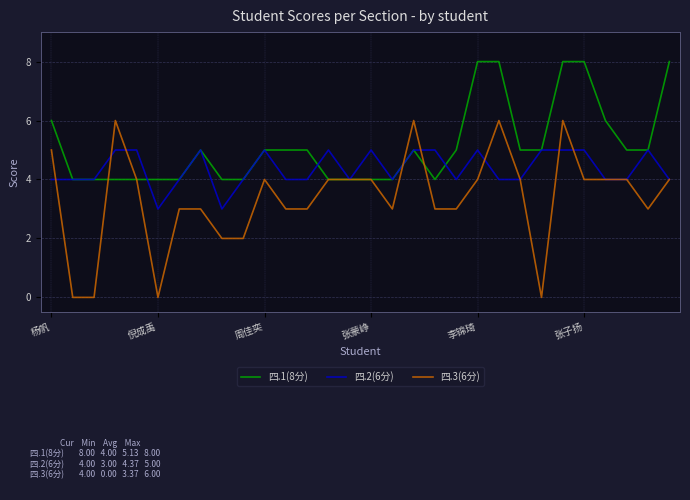

Which series has the largest range (max minus min)?

四.3(6分)